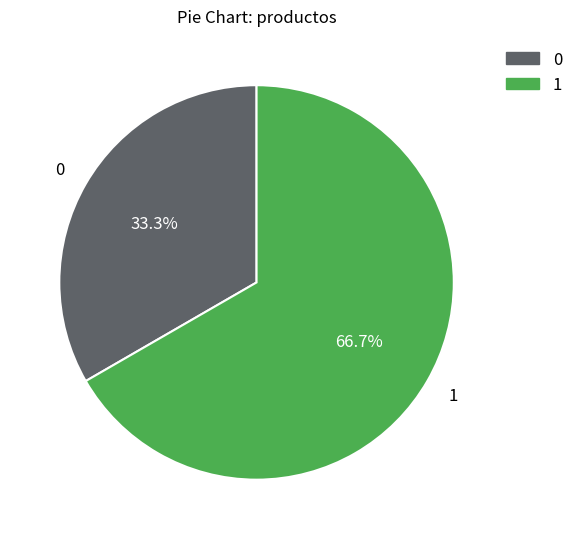

Combined, do 1 and 0 account for over 50%?

Yes